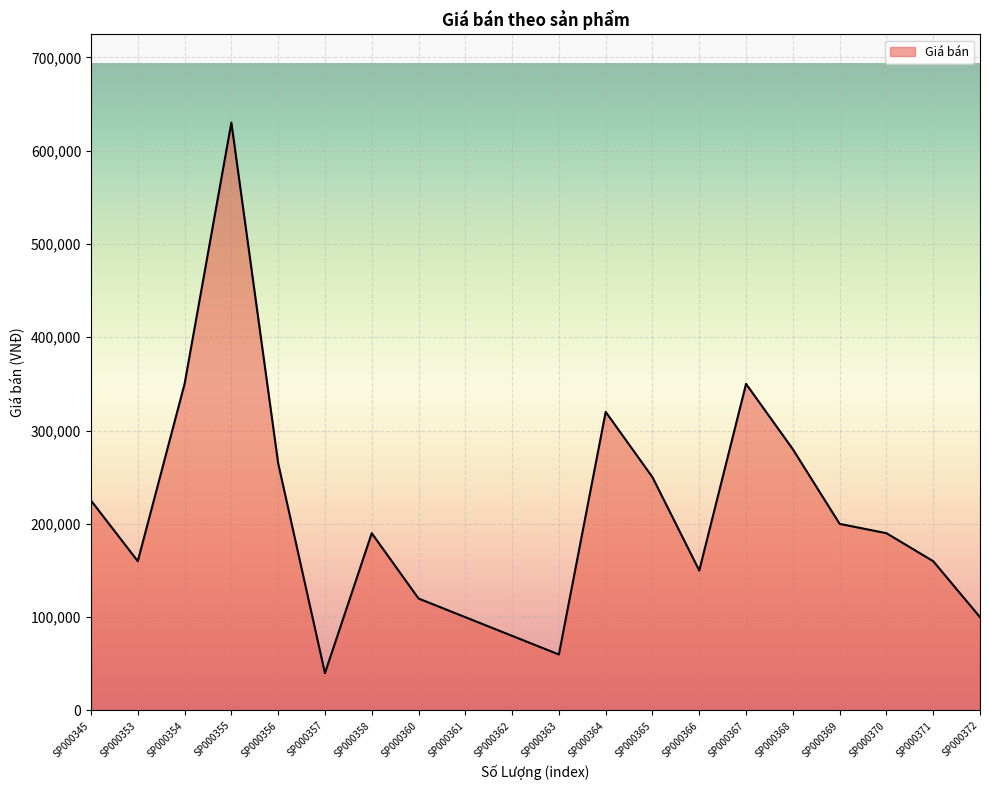

What is the ratio of the value at SP000365 to the value at SP000354?

0.7